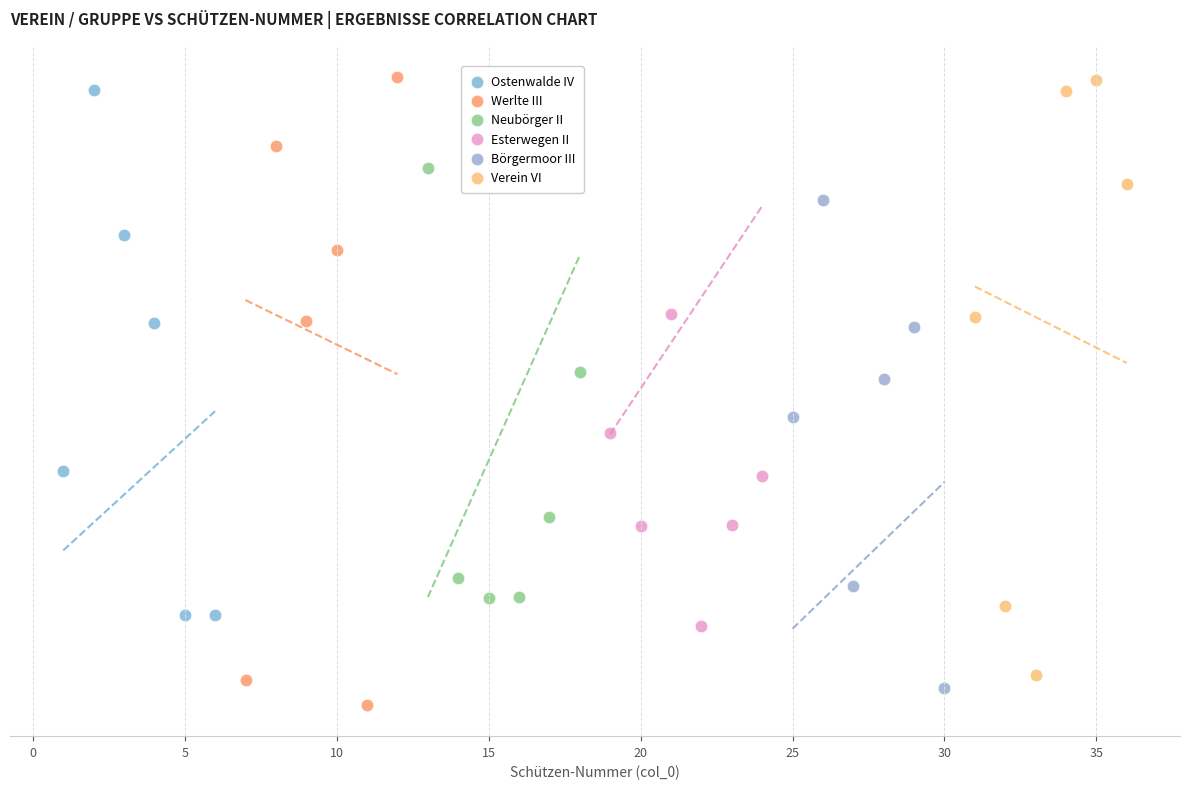

Which series reaches the minimum Y coordinate?

Werlte III